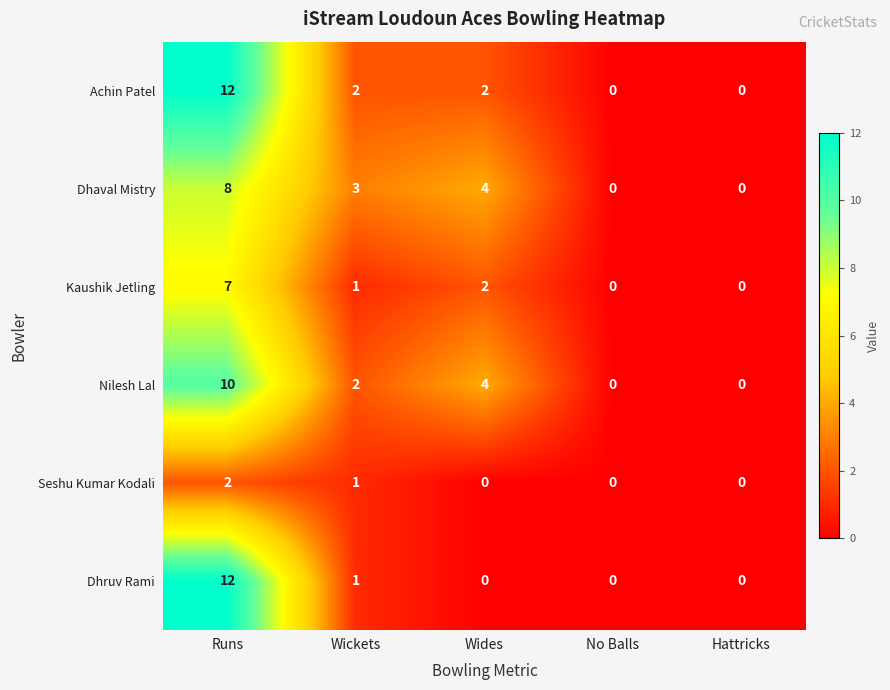

At which category is the sum across all series the highest?

Runs